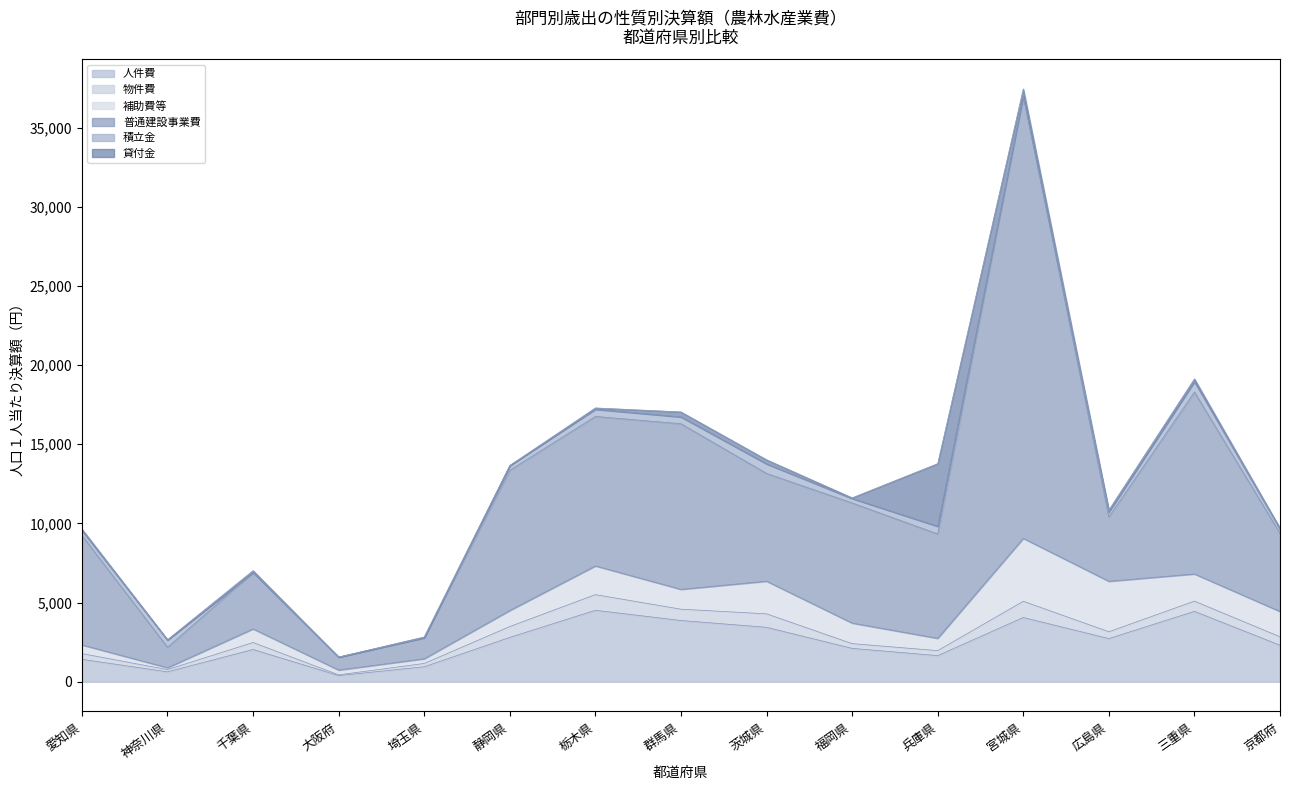

What is the difference between the 物件費 values at 福岡県 and 三重県?

346